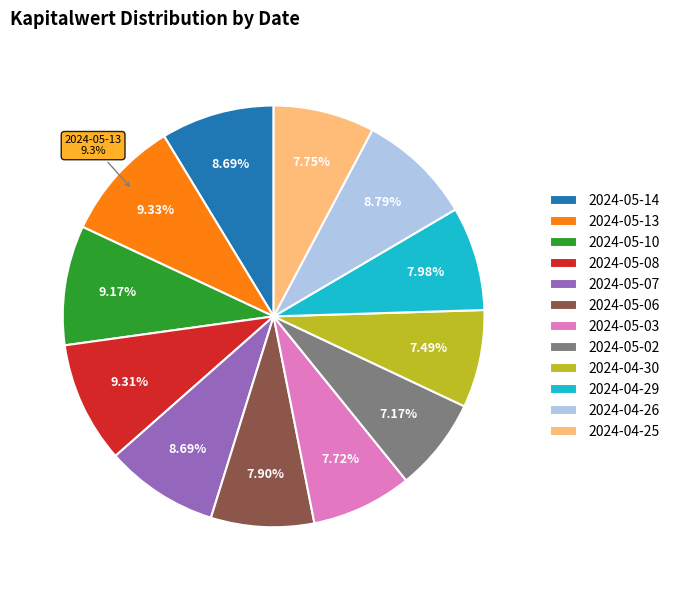

Approximately how many times larger is the value at 2024-05-13 compared to 2024-05-02?

1.3